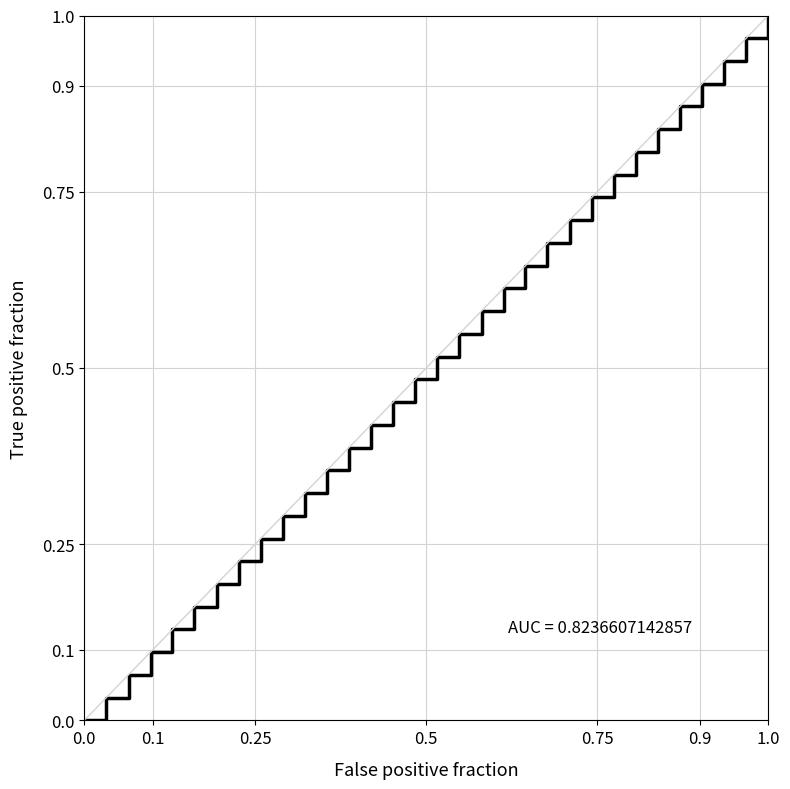

How many lines are shown in the chart?

1